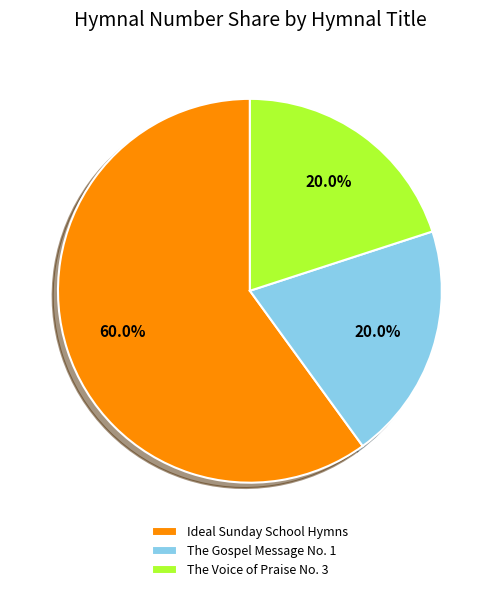

How much of the chart is everything except The Gospel Message No. 1?

80.0%